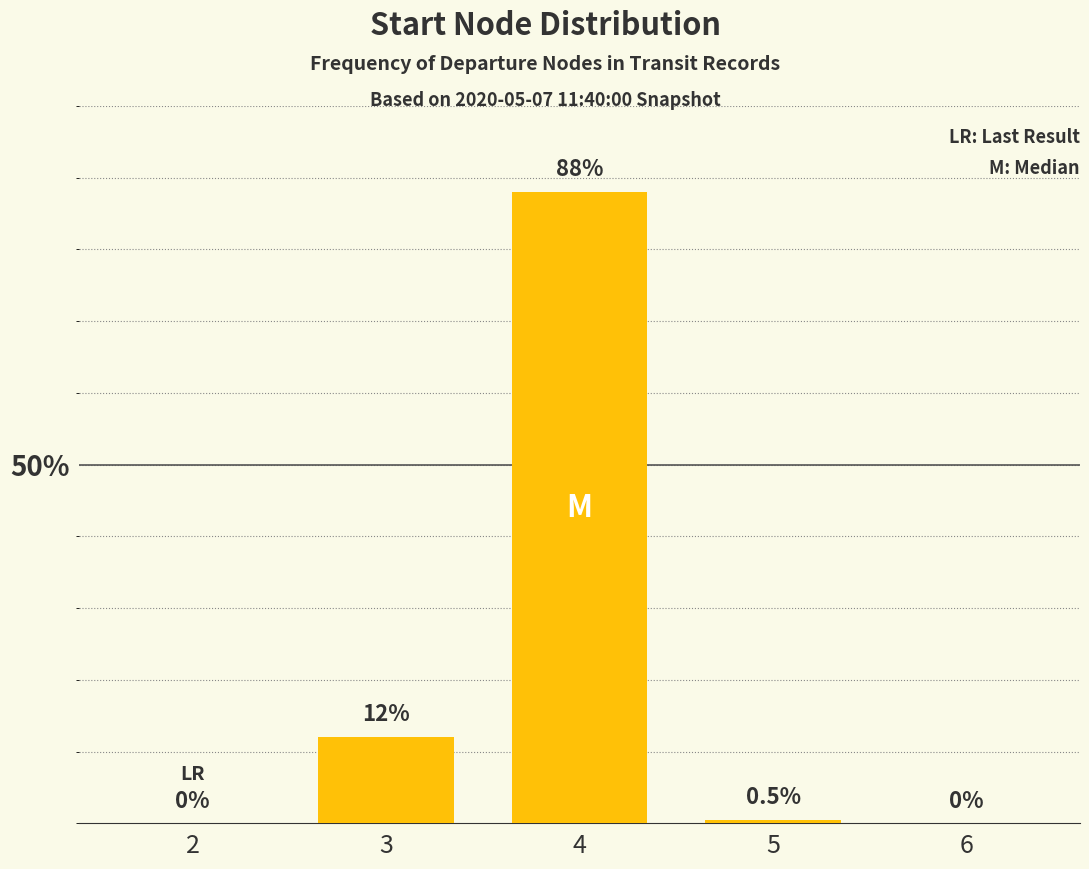

Are the bars grouped side by side (vs. stacked)?

No